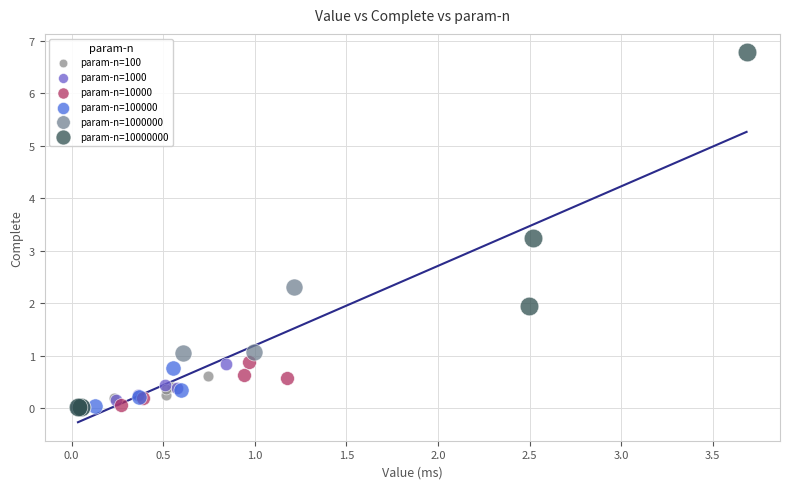

Which series reaches the maximum Y coordinate?

param-n=10000000